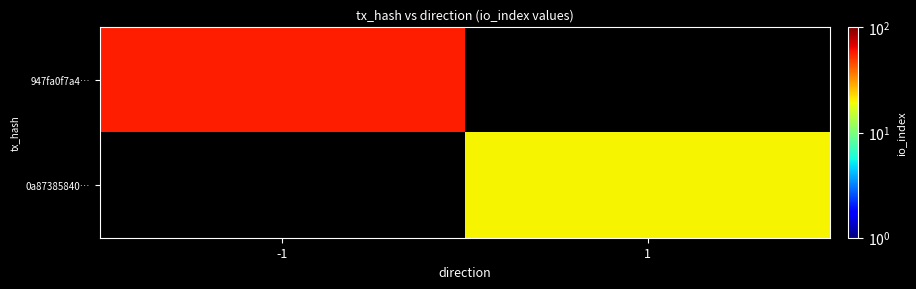

True or false: 947fa0f7a4… has a value of 57.0 at -1.

True